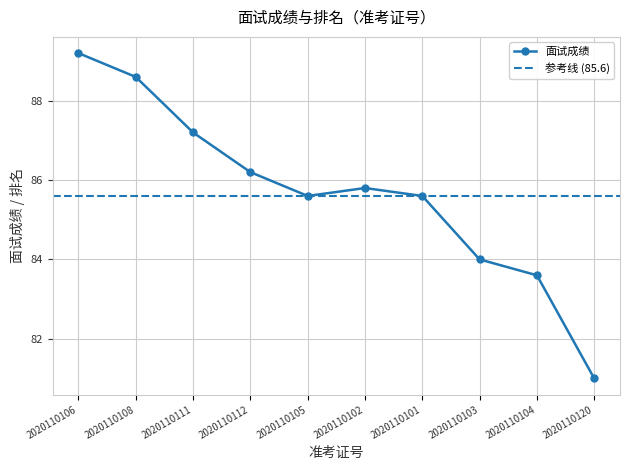

Does the chart have visible grid lines?

Yes